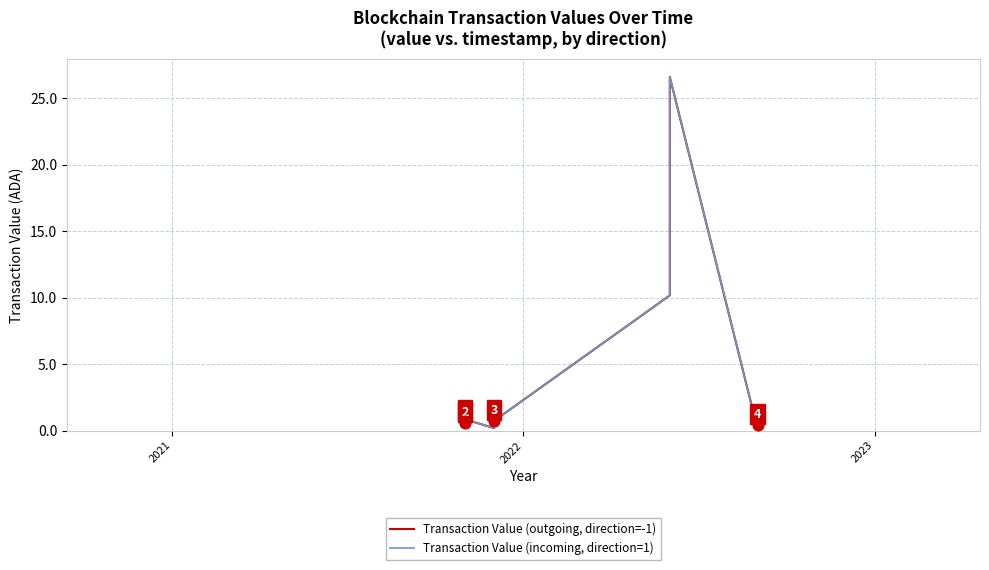

At how many categories does at least one series exceed 22?

1